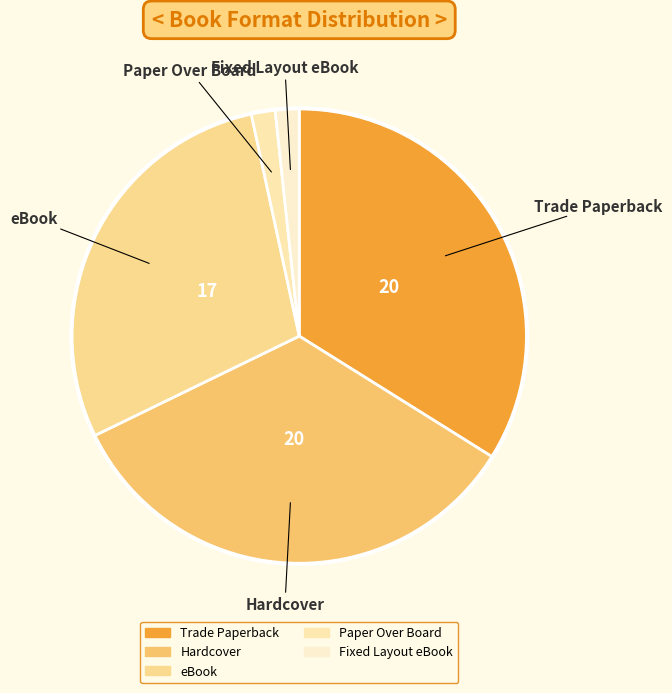

The Trade Paperback slice represents 34% of the pie. True or false?

True